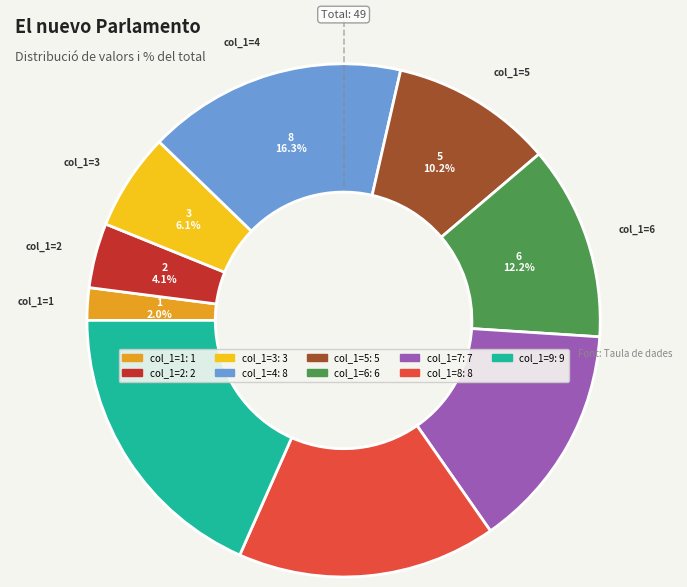

How many slices are in this pie chart?

9